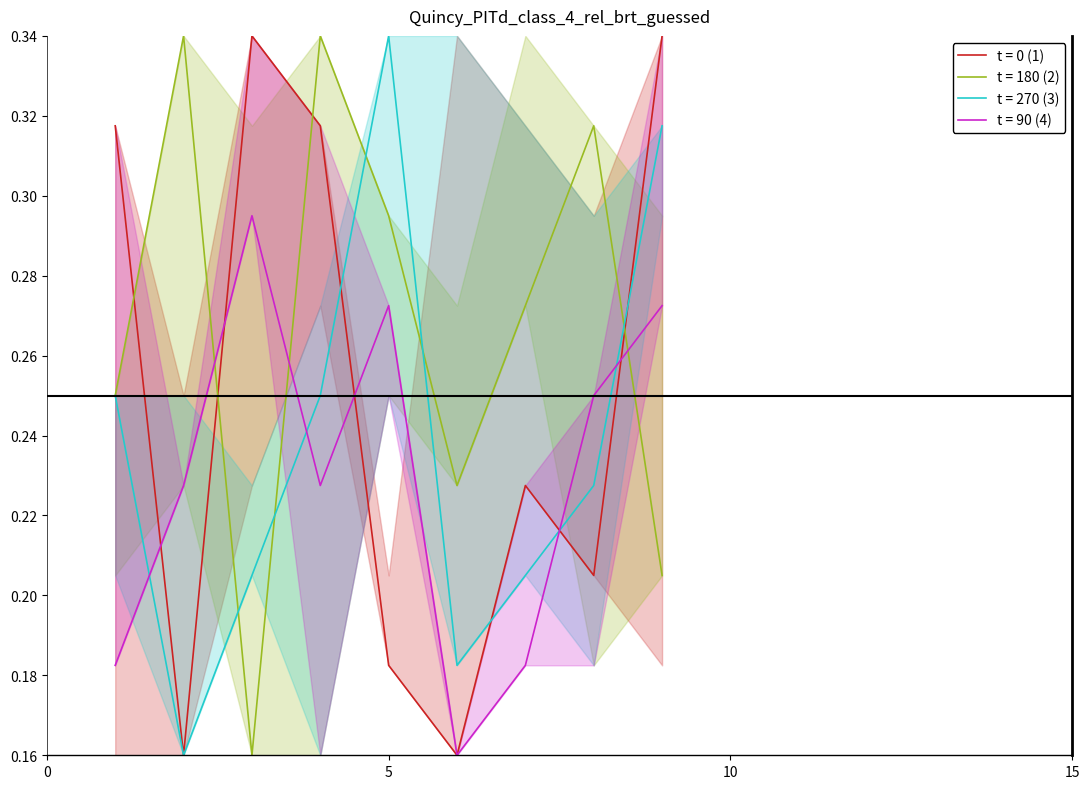

How many times do t = 90 (4) and t = 270 (3) cross each other?

4